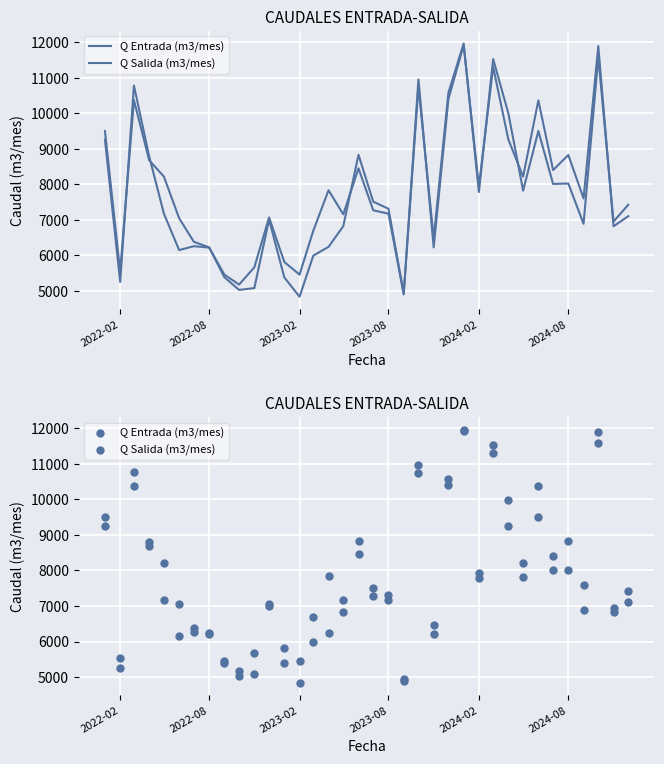

Which series reaches the maximum Y coordinate?

Q Salida (m3/mes)